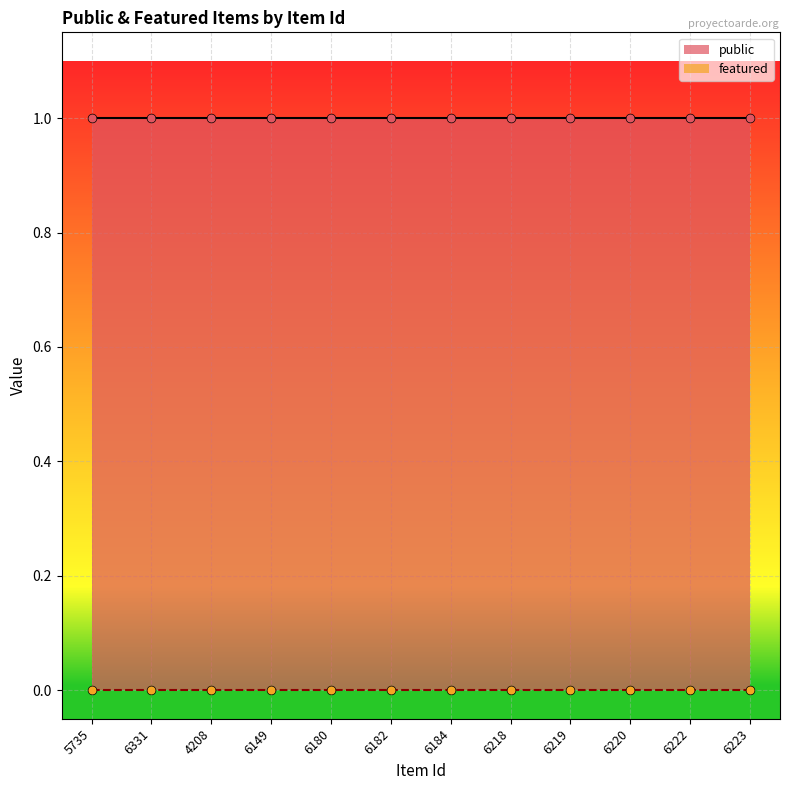

At how many categories does at least one series exceed 0?

12